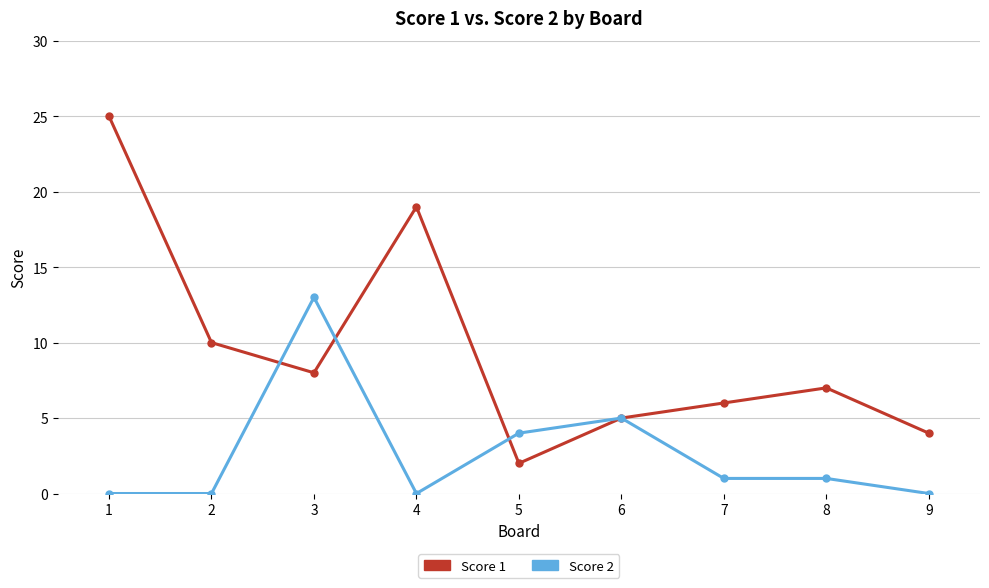

Is the value of Score 2 at 1 greater than the value of Score 1 at 1?

No